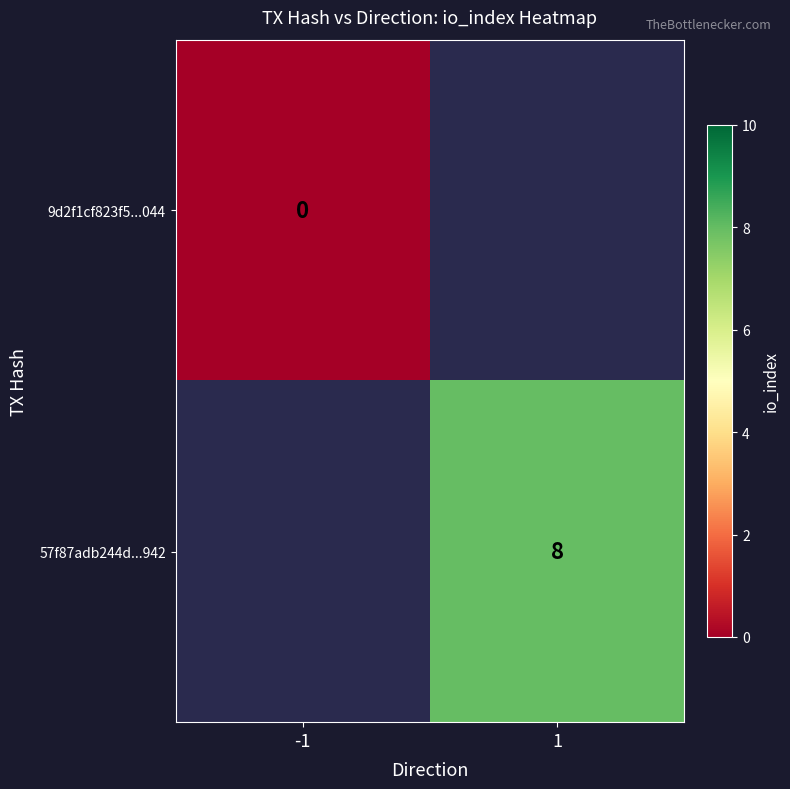

Which category has the lowest value across all series?

-1